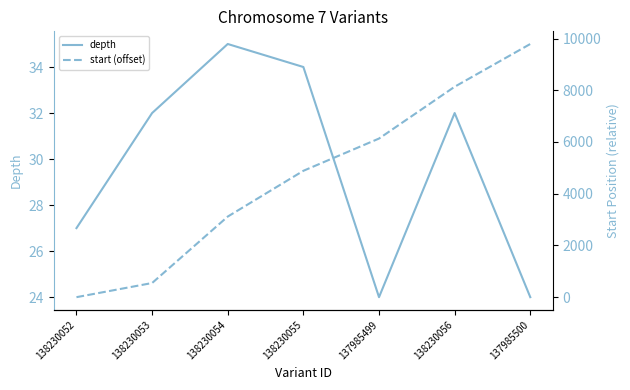

At which label is depth closest to 29?

138230052